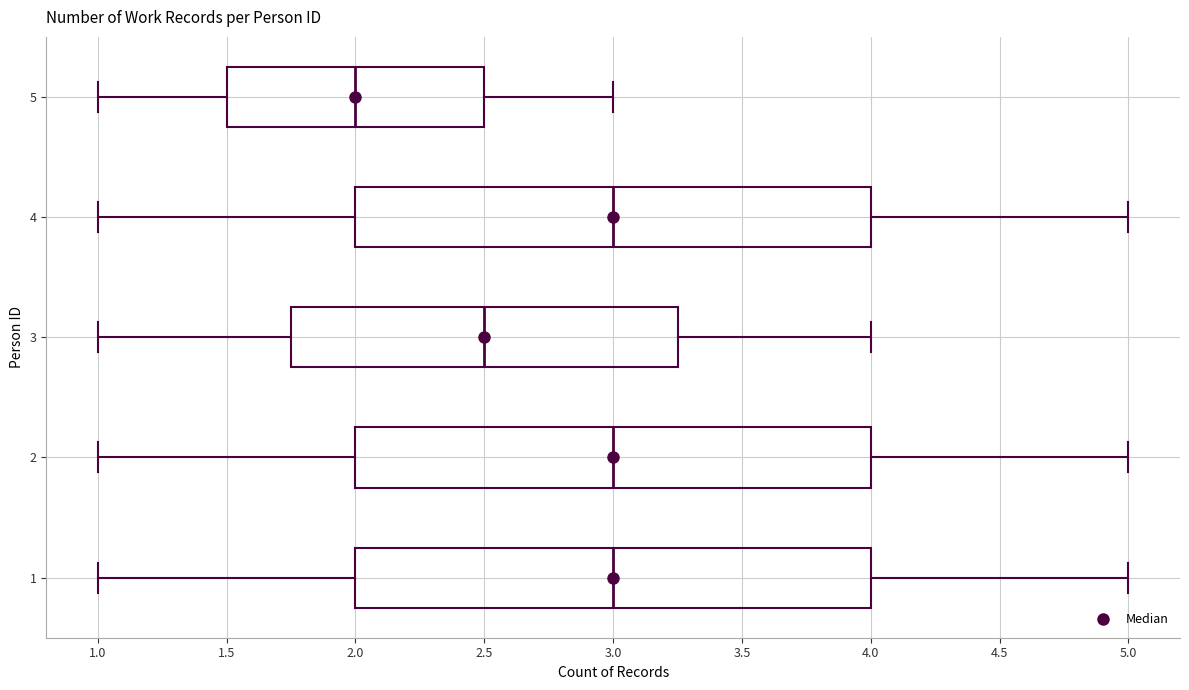

Reading bottom to top, read every box against the x-axis: the position of its median line, the range the box covers, and the ends of its whiskers. The values are not printed on the chart, so give them approximately, as read against the axis.

1: median 3.00, box 2.00 to 4.00, whiskers 1.00 to 5.00
2: median 3.00, box 2.00 to 4.00, whiskers 1.00 to 5.00
3: median 2.50, box 1.75 to 3.25, whiskers 1.00 to 4.00
4: median 3.00, box 2.00 to 4.00, whiskers 1.00 to 5.00
5: median 2.00, box 1.50 to 2.50, whiskers 1.00 to 3.00